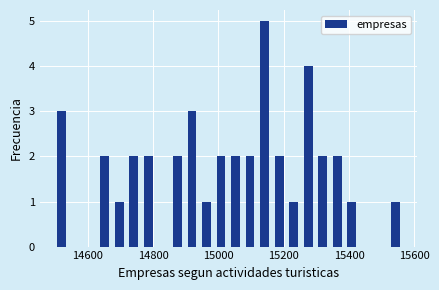

Around what value on the x-axis is the tallest bar? Give the approximate position of its centre, as read against the axis.

15140